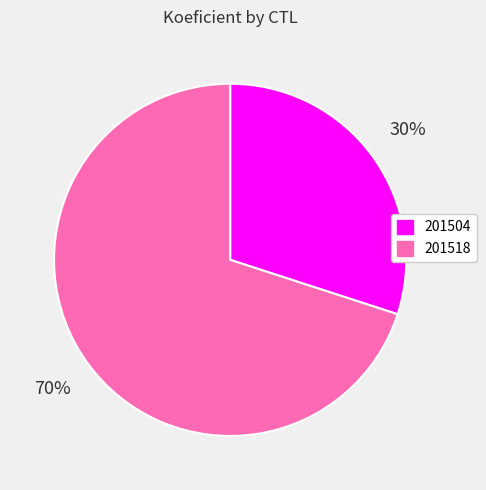

Which category has the biggest portion of the pie?

201518